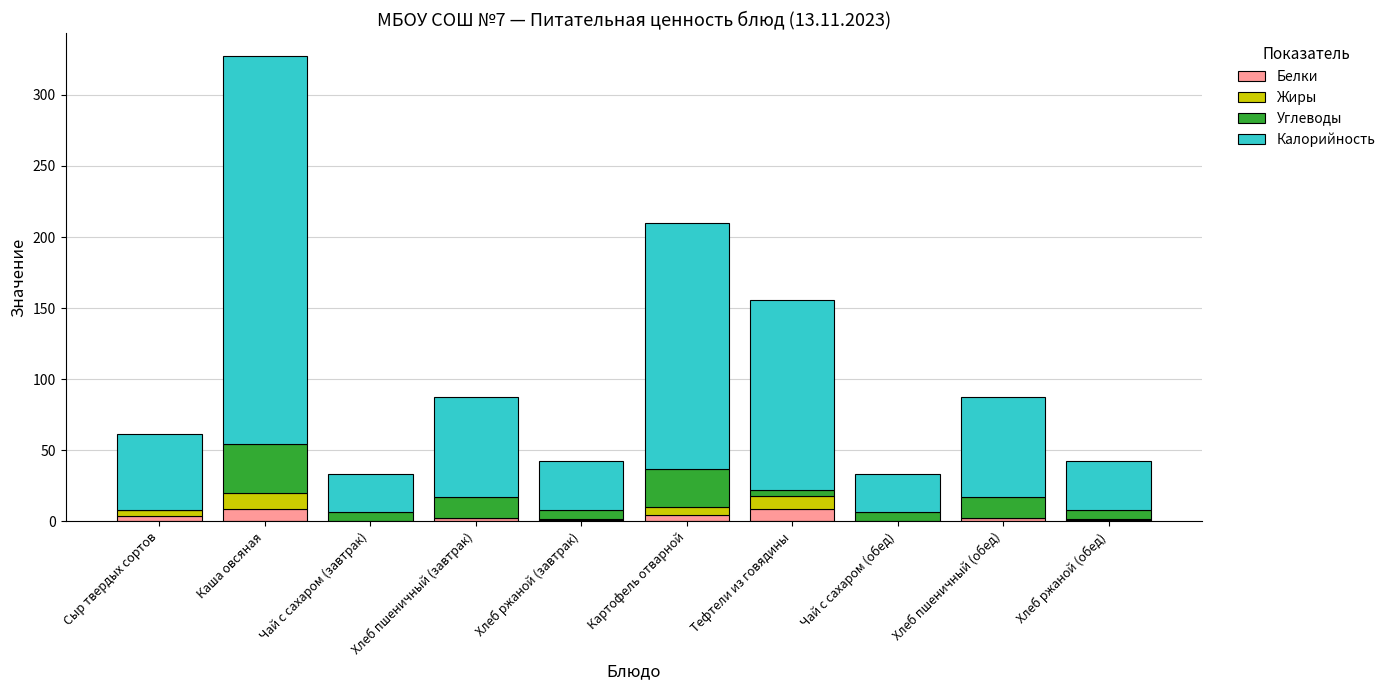

At which category is the sum across all series the highest?

Каша овсяная